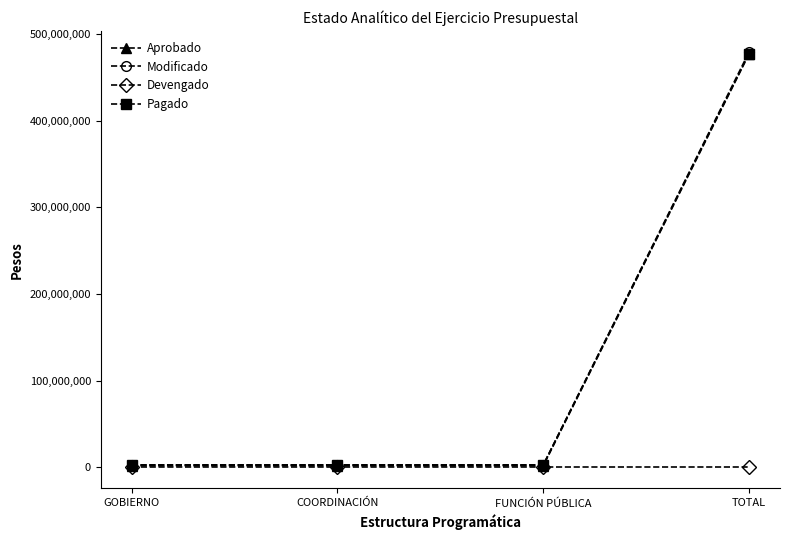

Between COORDINACIÓN and TOTAL, which series saw the biggest shift?

Modificado